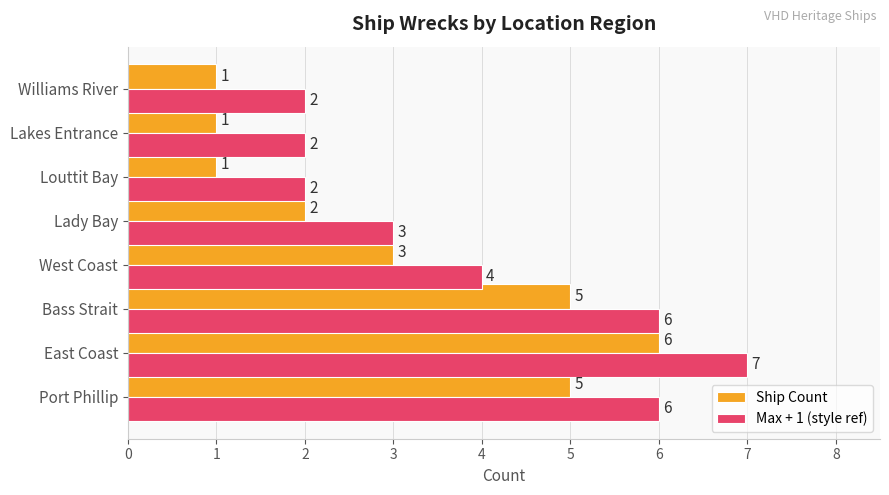

Rank the series by their average value, from lowest to highest.

Ship Count, Max + 1 (style ref)